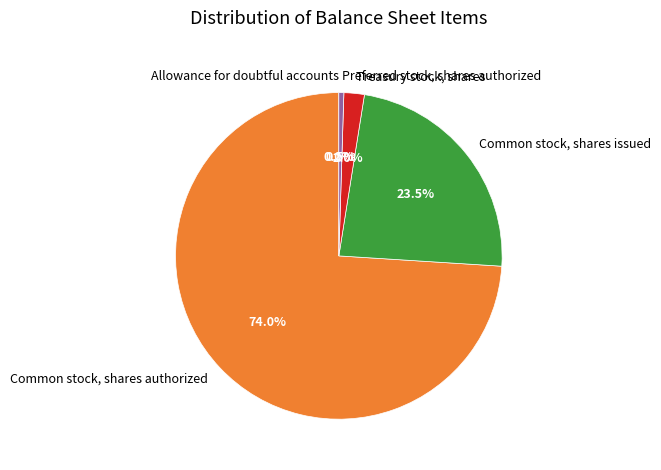

How much of the chart is everything except Treasury stock, shares?

98.0%